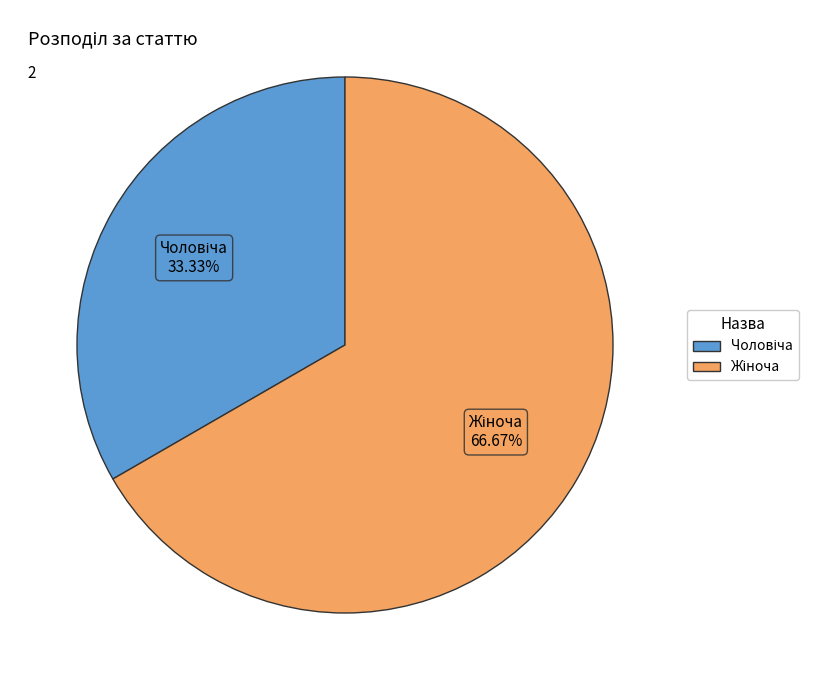

Does any single category account for the majority?

Yes